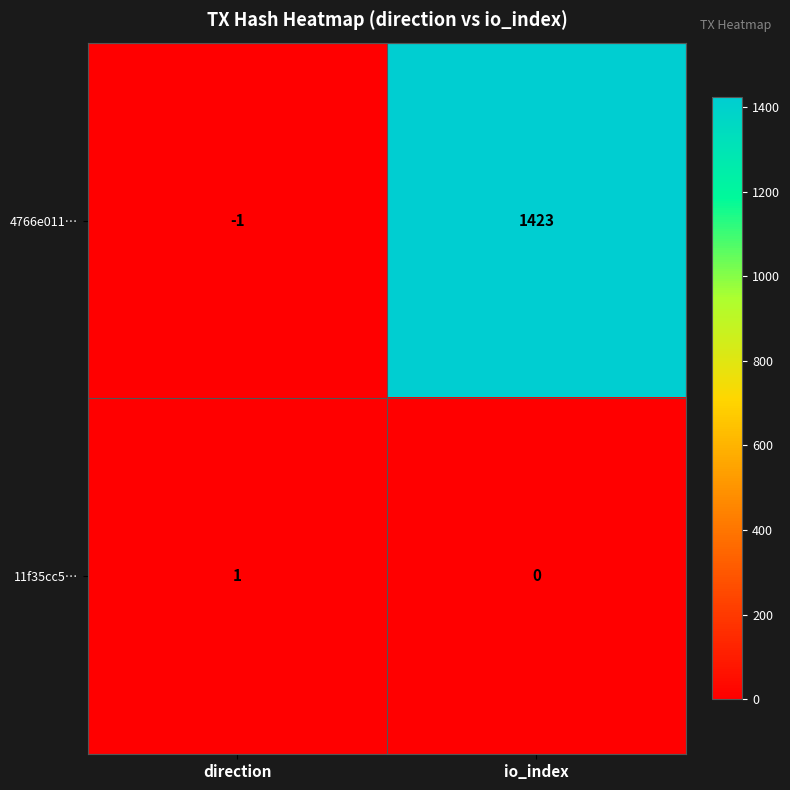

What is the sum of the 4766e011… values at direction and io_index?

1422